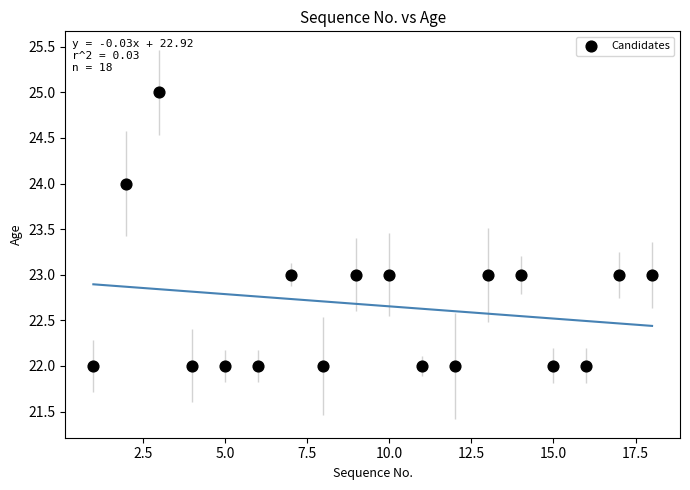

What is the range of X values (max minus min)?

17